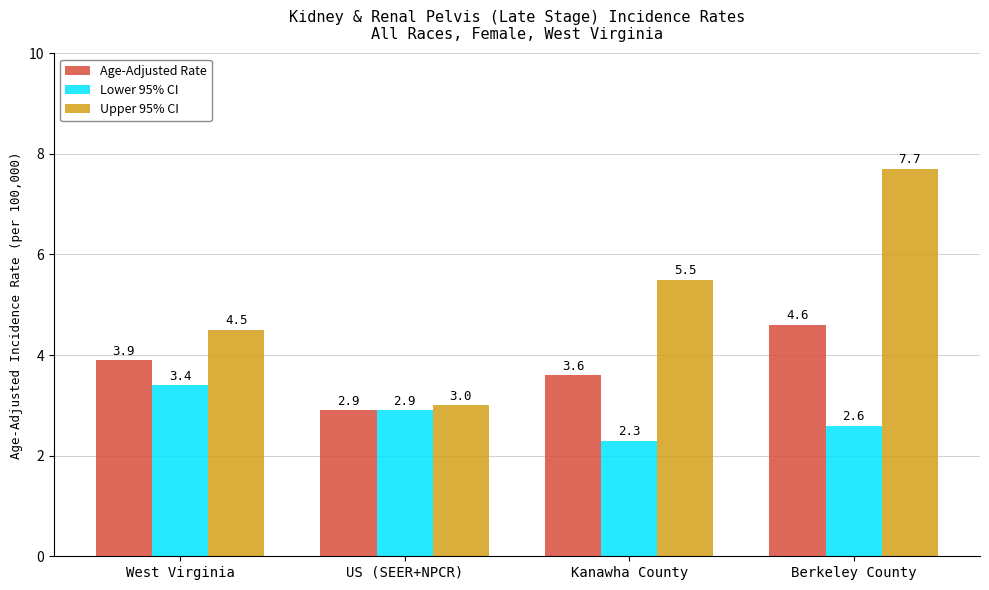

How many values in the Upper 95% CI series exceed 5?

2